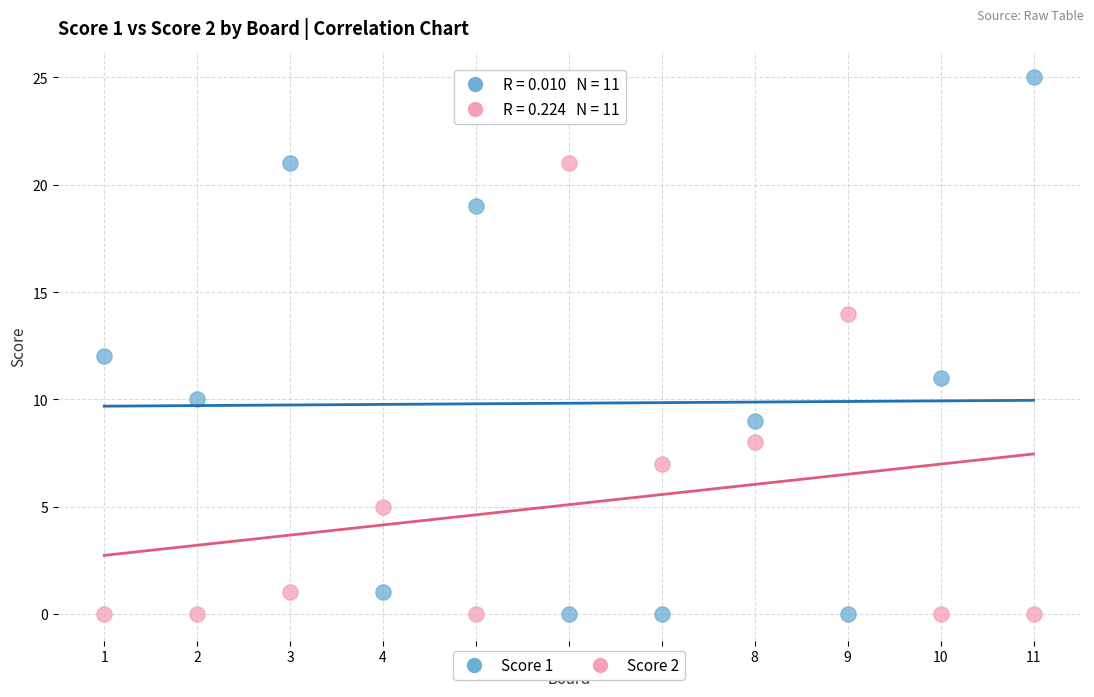

Which series has the largest Y range (max minus min)?

Score 1